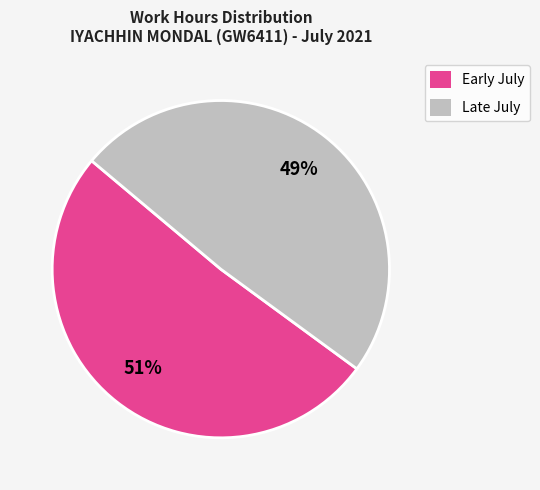

What is the largest slice in the pie chart?

Early July